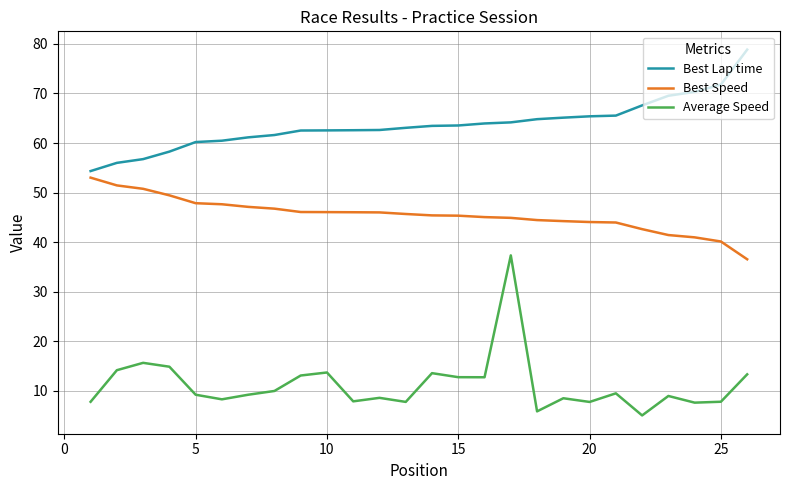

What are all the series names shown in the legend?

Best Lap time, Best Speed, Average Speed